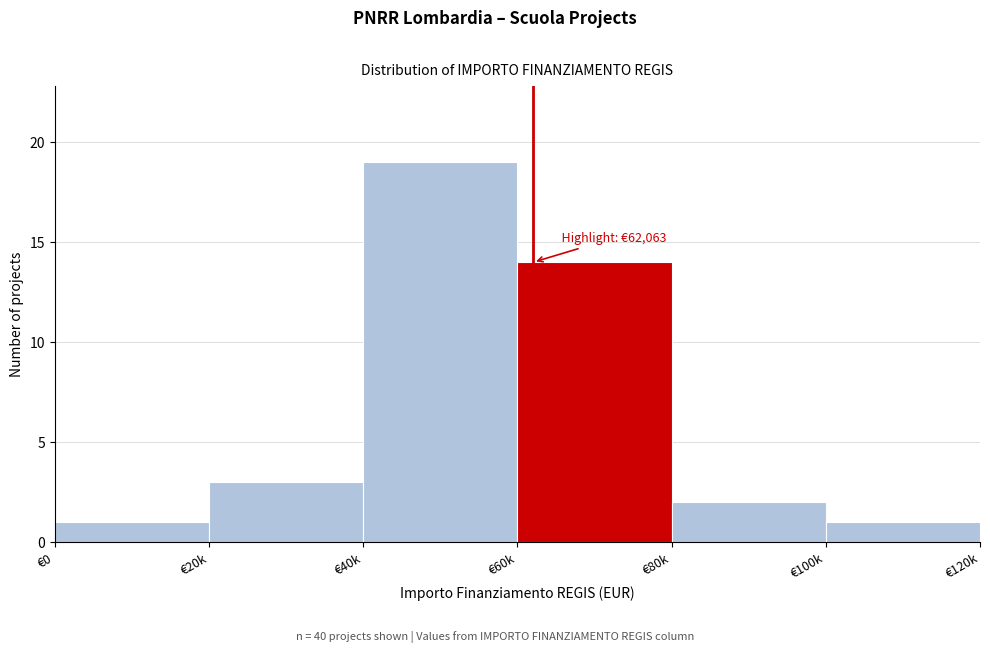

Reading left to right, list all the values displayed in this chart.

1	3	19	14	2	1